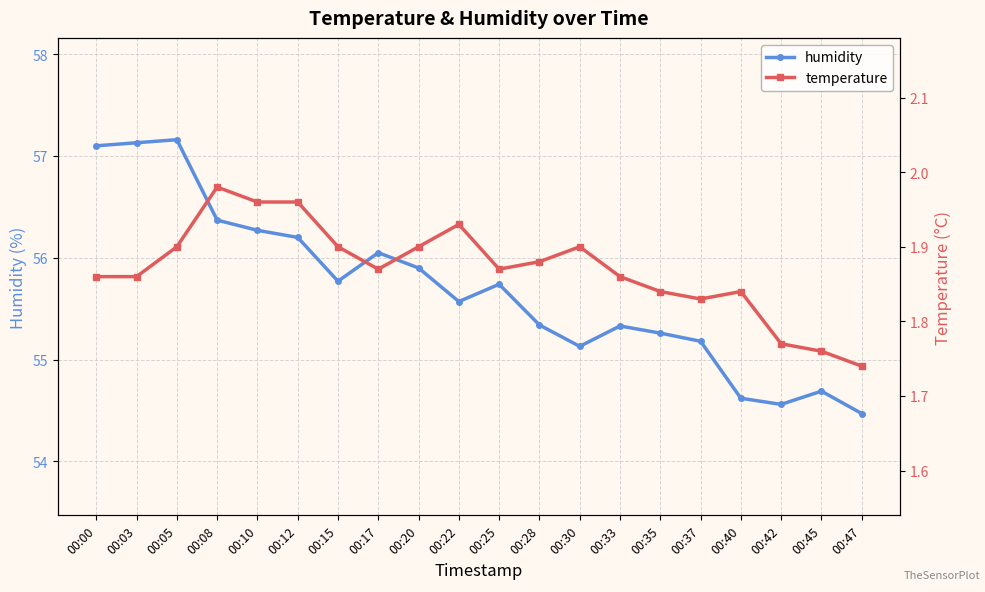

What is the difference between the maximum and minimum values in the humidity series?

2.7